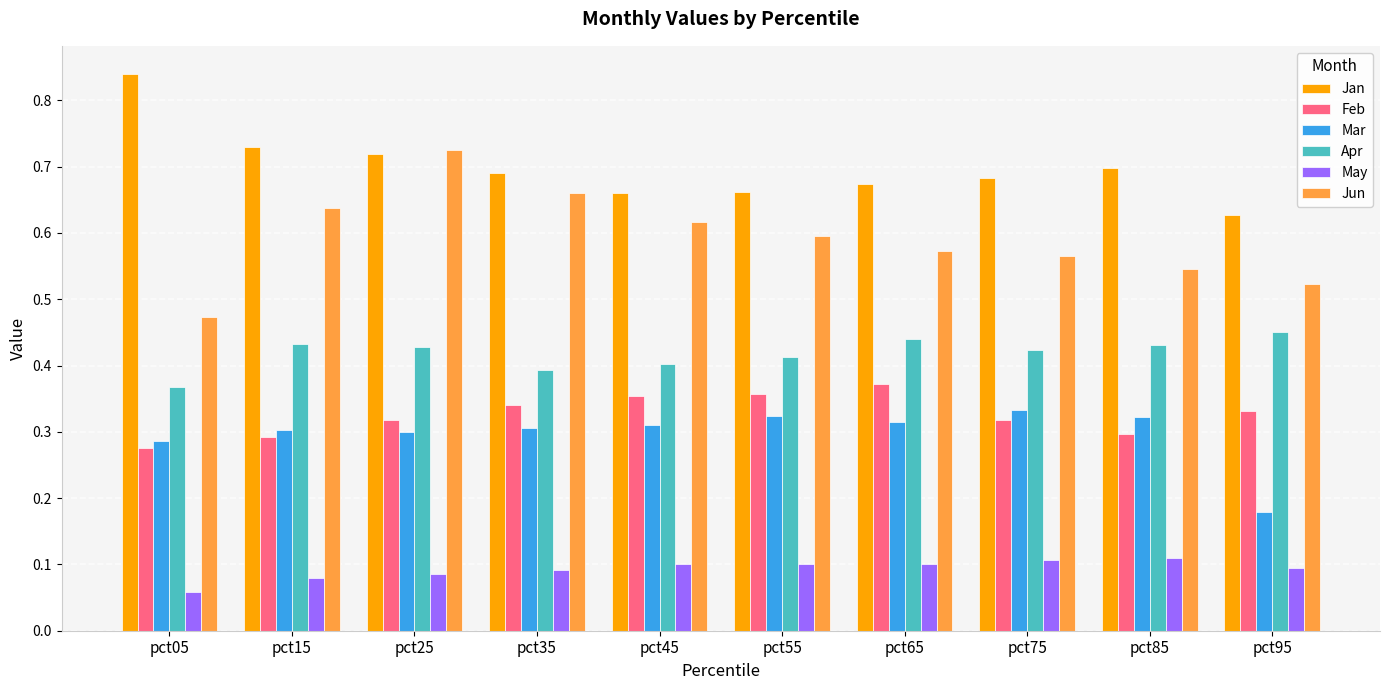

Rank the series by their maximum value, from lowest to highest.

May, Mar, Feb, Apr, Jun, Jan